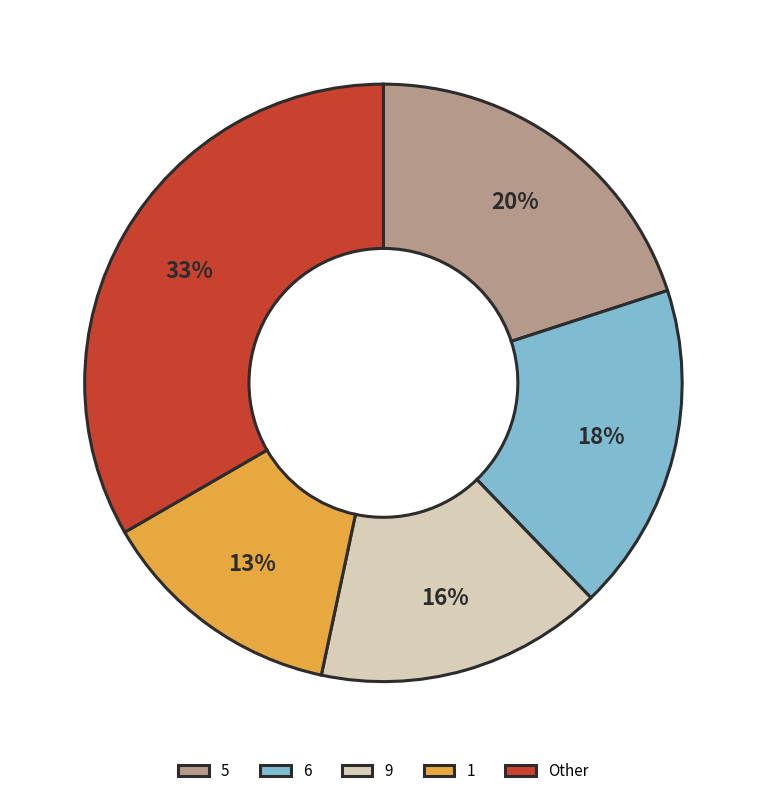

What is the largest slice in the pie chart?

Other